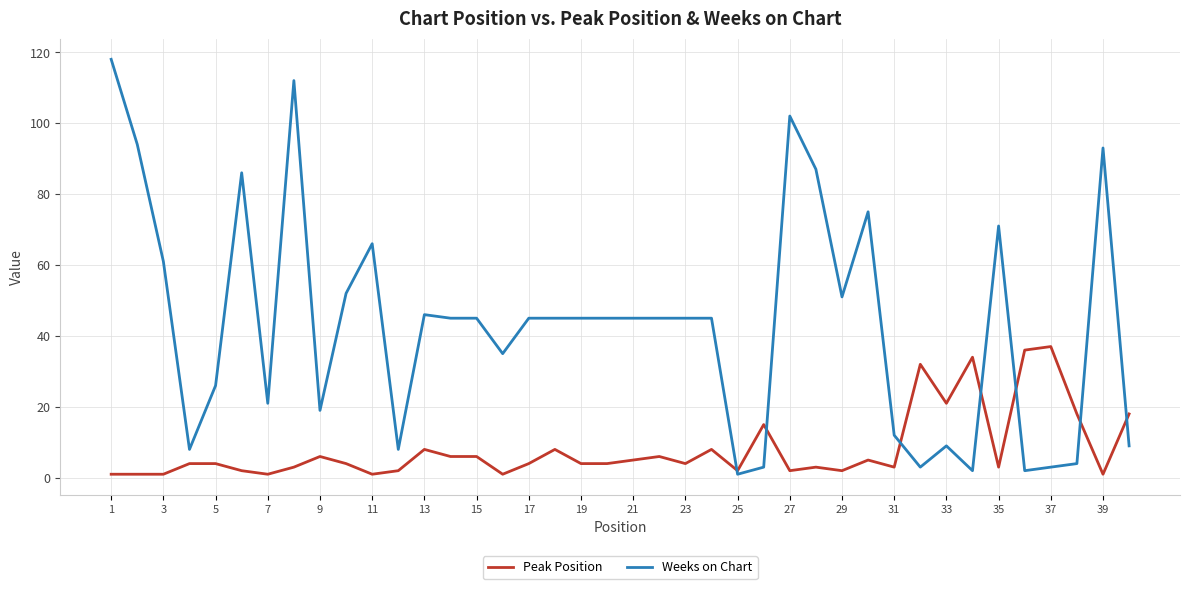

List the series in order of their peak value, lowest first.

Peak Position, Weeks on Chart